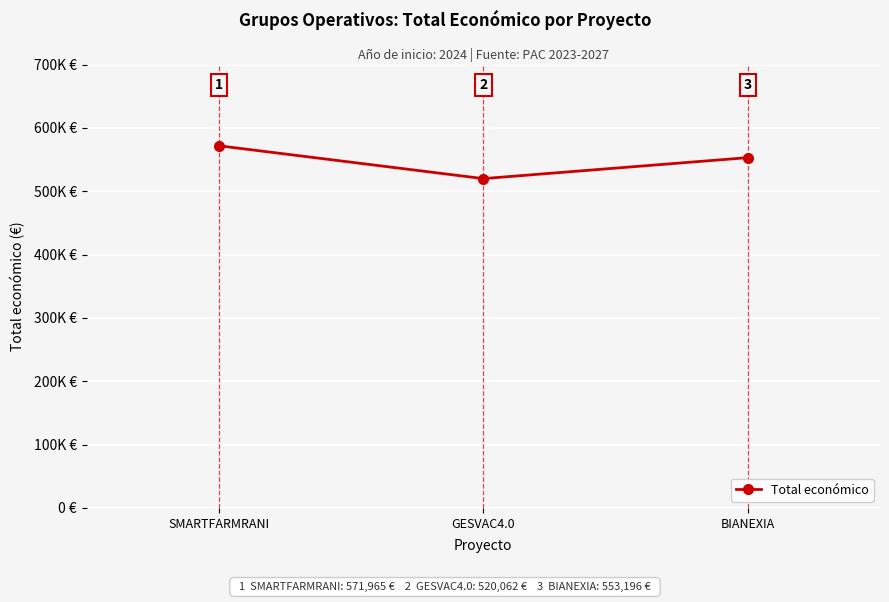

The chart shows a value of 553196 at BIANEXIA. True or false?

True